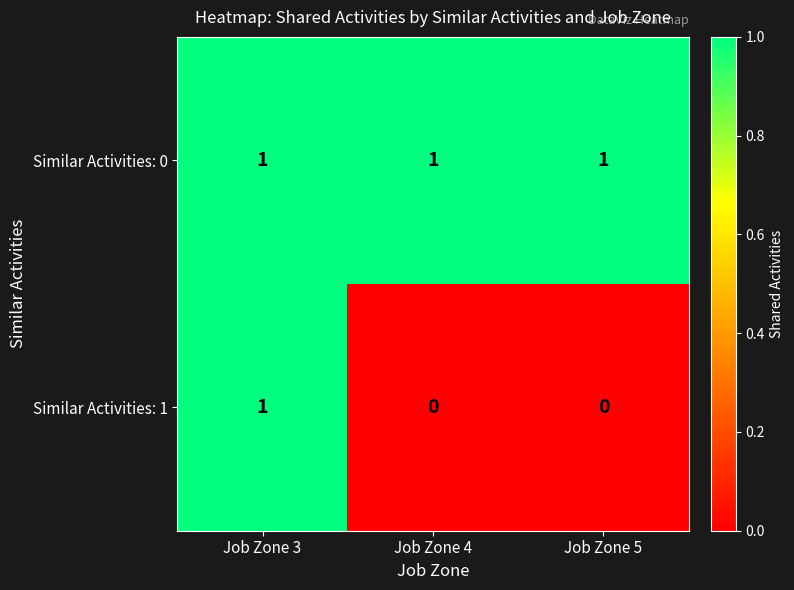

The Similar Activities: 0 series shows 1 at Job Zone 4. True or false?

True